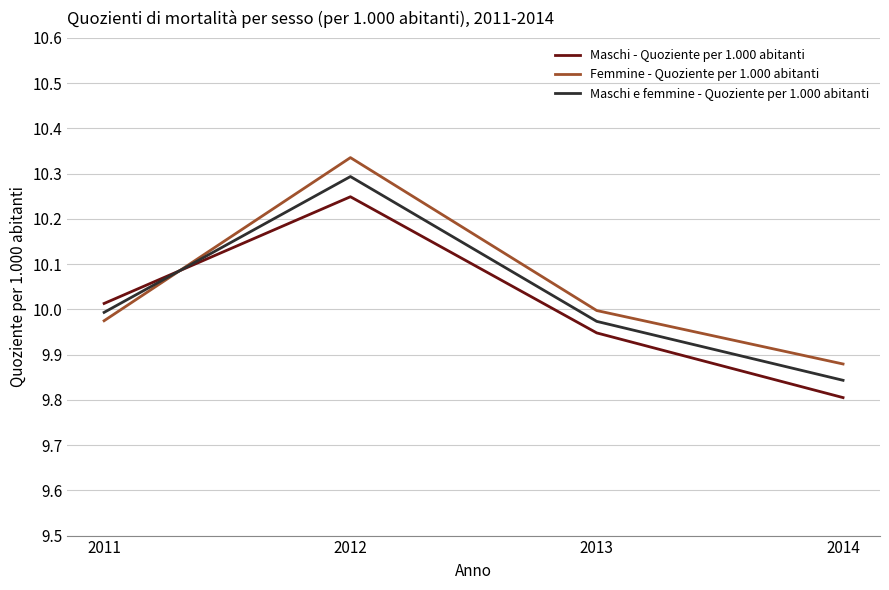

What is the difference between the maximum and second lowest values in the Maschi - Quoziente per 1.000 abitanti series?

0.3